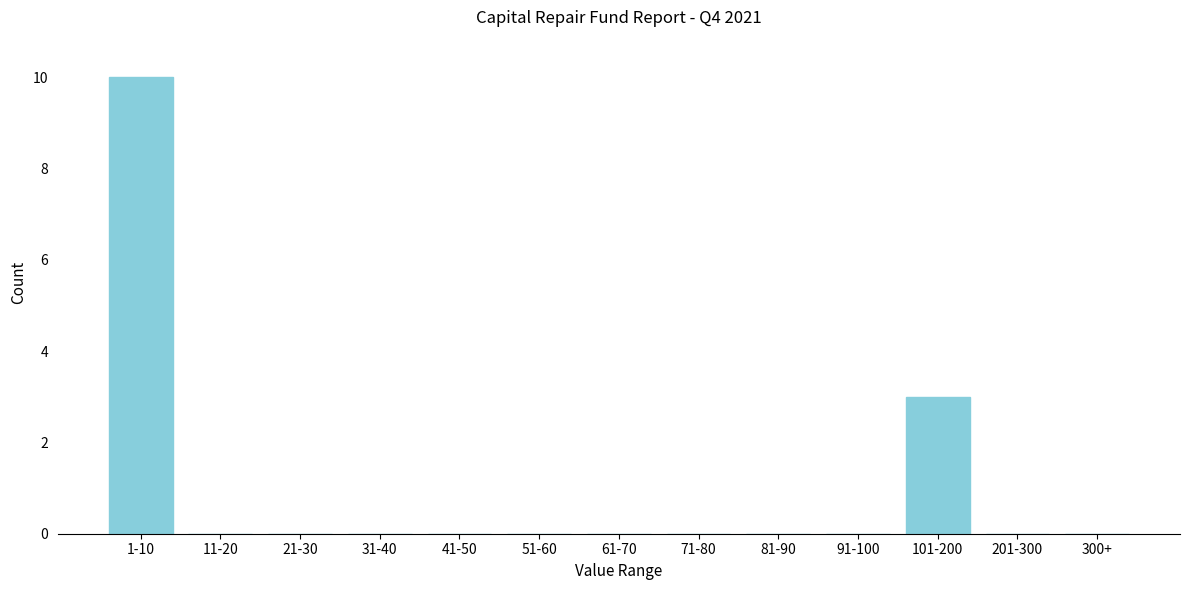

Reading right to left, transcribe all the data shown in this chart.

300+=0	201-300=0	101-200=3	91-100=0	81-90=0	71-80=0	61-70=0	51-60=0	41-50=0	31-40=0	21-30=0	11-20=0	1-10=10